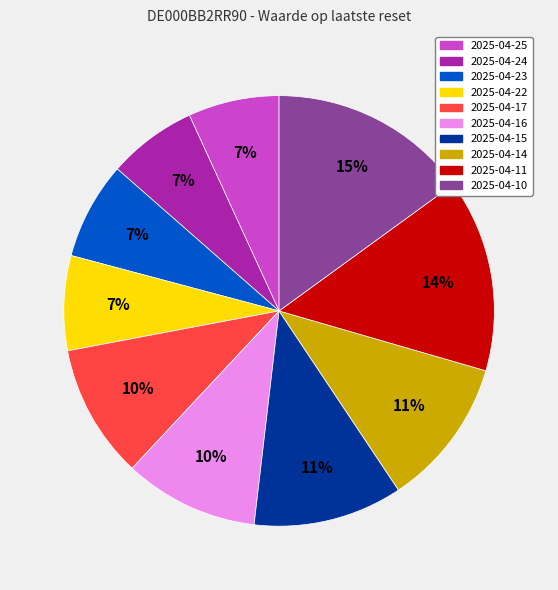

Which category has the biggest portion of the pie?

2025-04-10